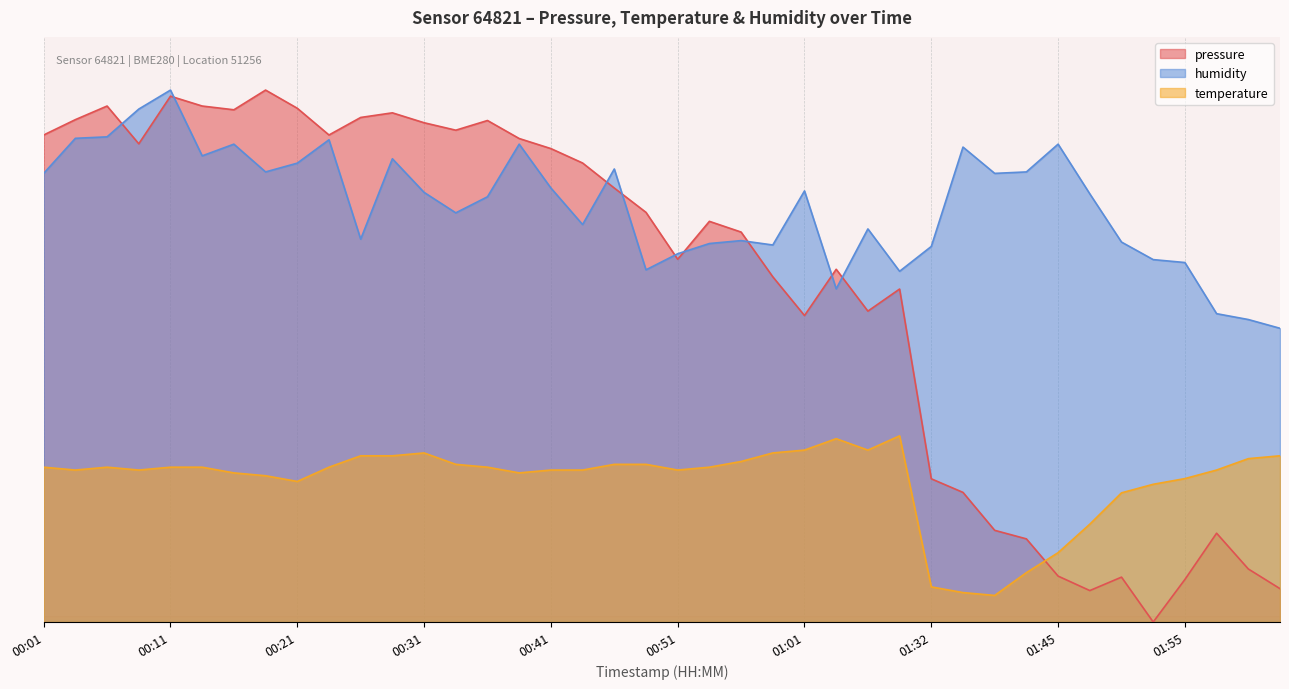

The humidity series shows 32.0 at 00:38. True or false?

False